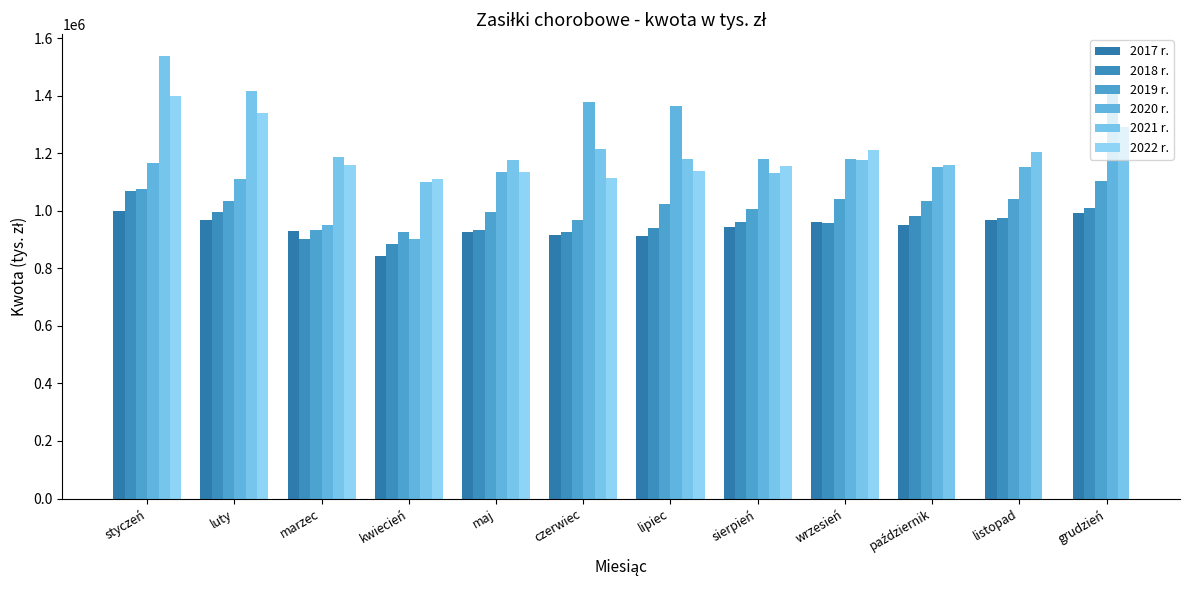

Read the 2017 r. value at listopad.

966398.5